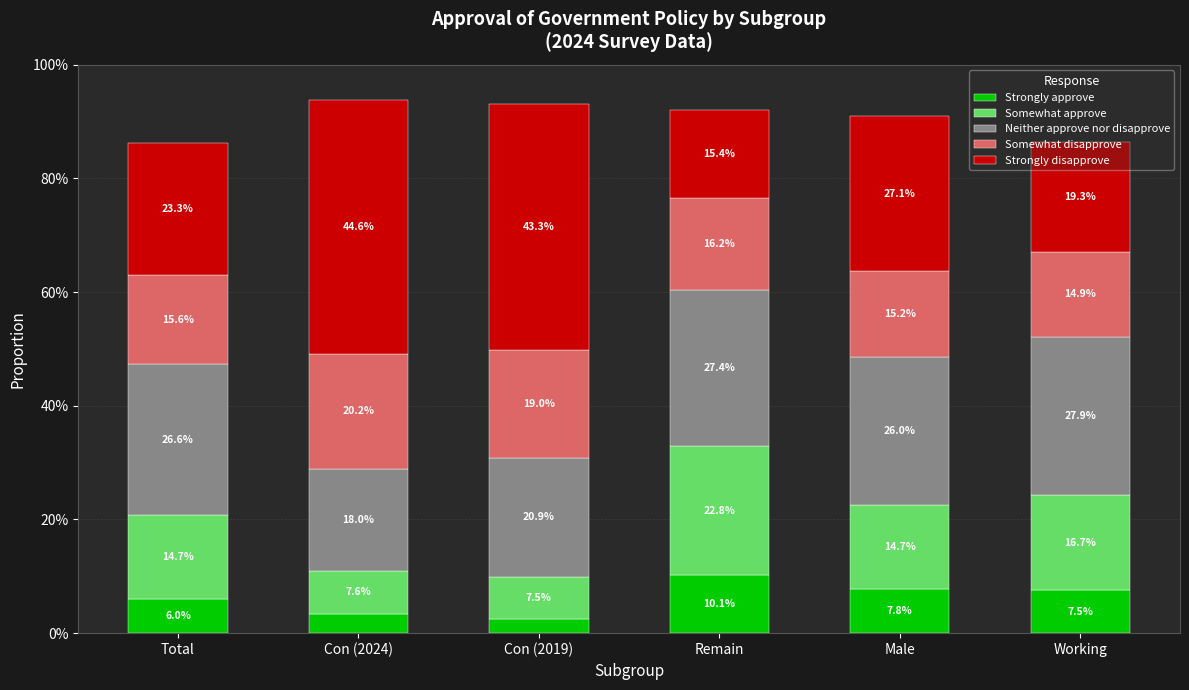

What are all the series names shown in the legend?

Strongly approve, Somewhat approve, Neither approve nor disapprove, Somewhat disapprove, Strongly disapprove